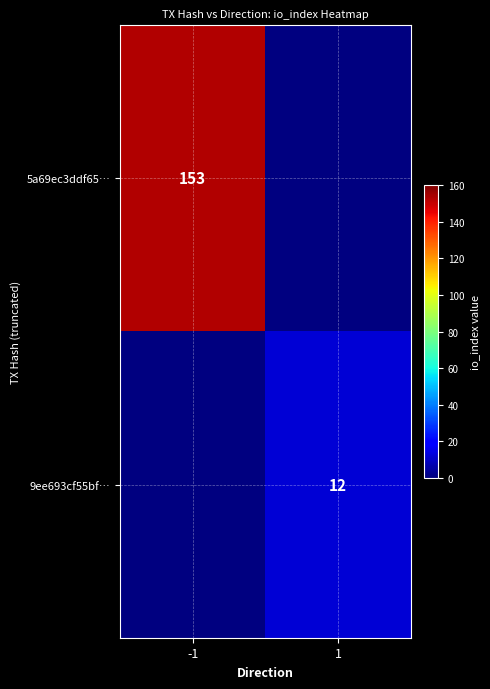

Is it true that 5a69ec3ddf65… equals 153 at -1?

True